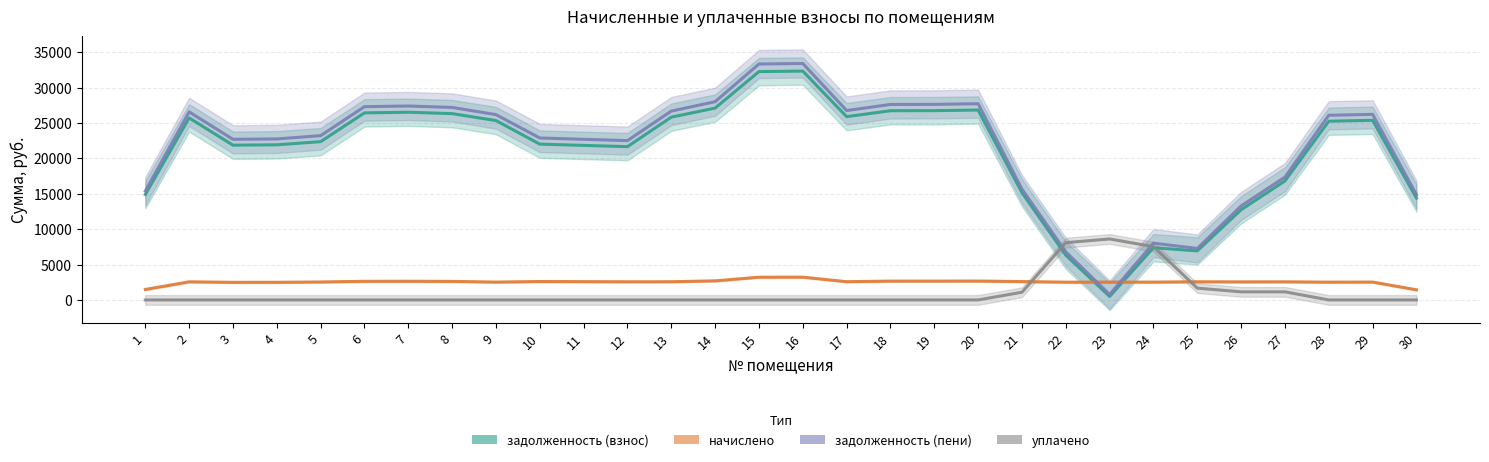

Between which two adjacent categories do начислено and задолженность (пени) first intersect?

22 and 23